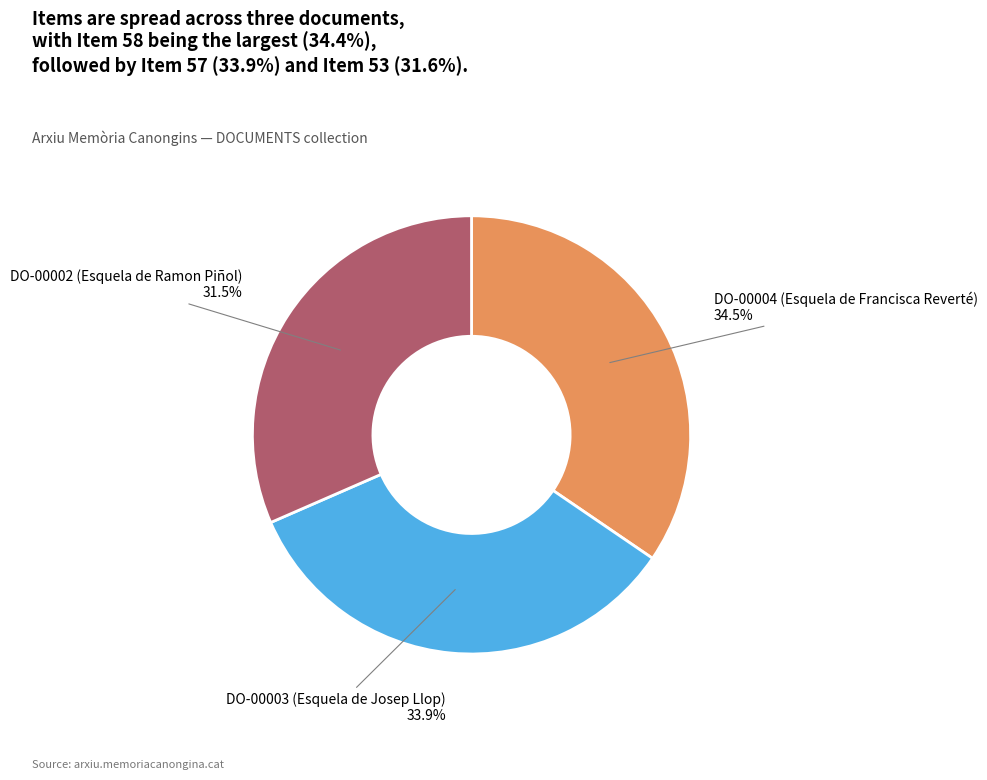

Count the number of slices in the pie.

3